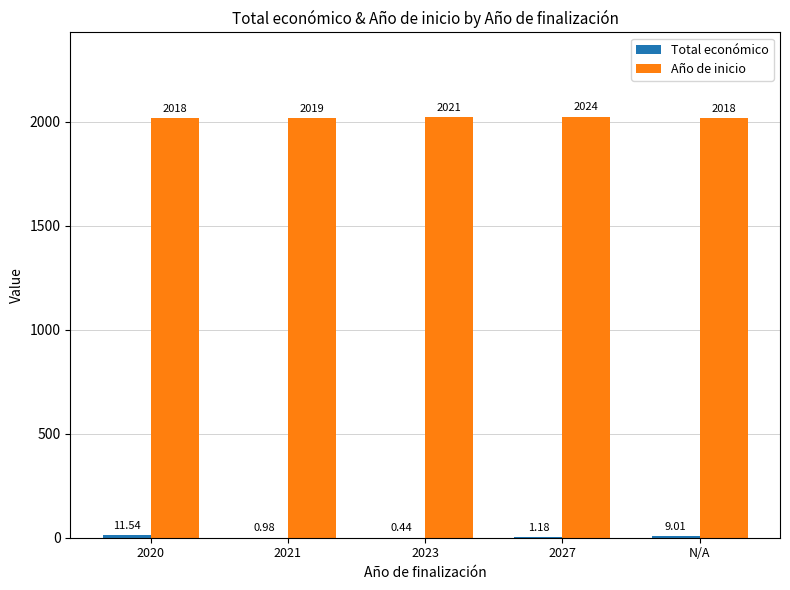

At which category is the sum across all series the highest?

2020